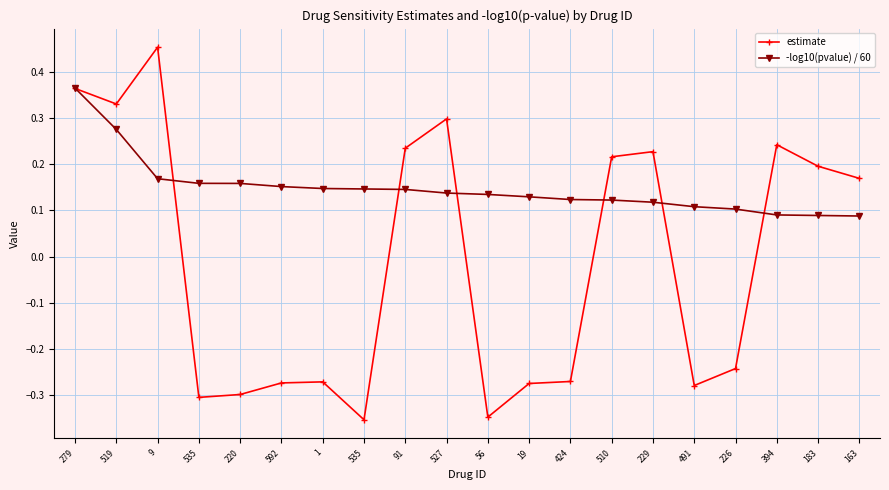

Where is the first local minimum for estimate?

519